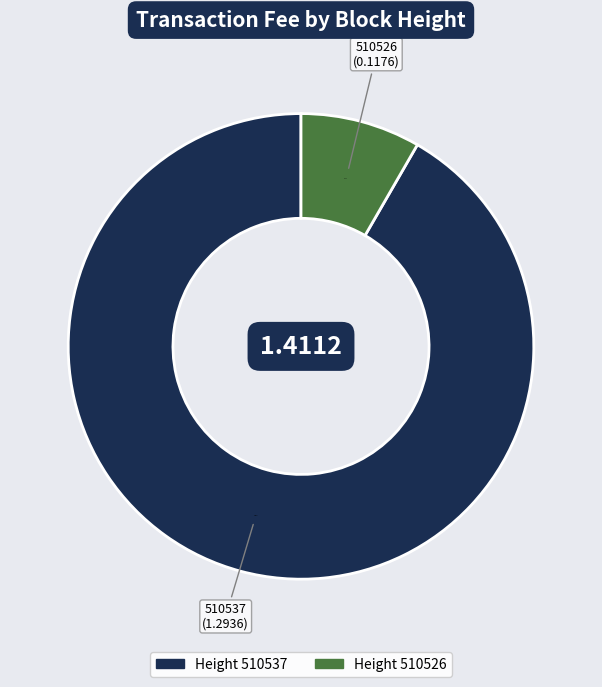

Count the number of slices in the pie.

2